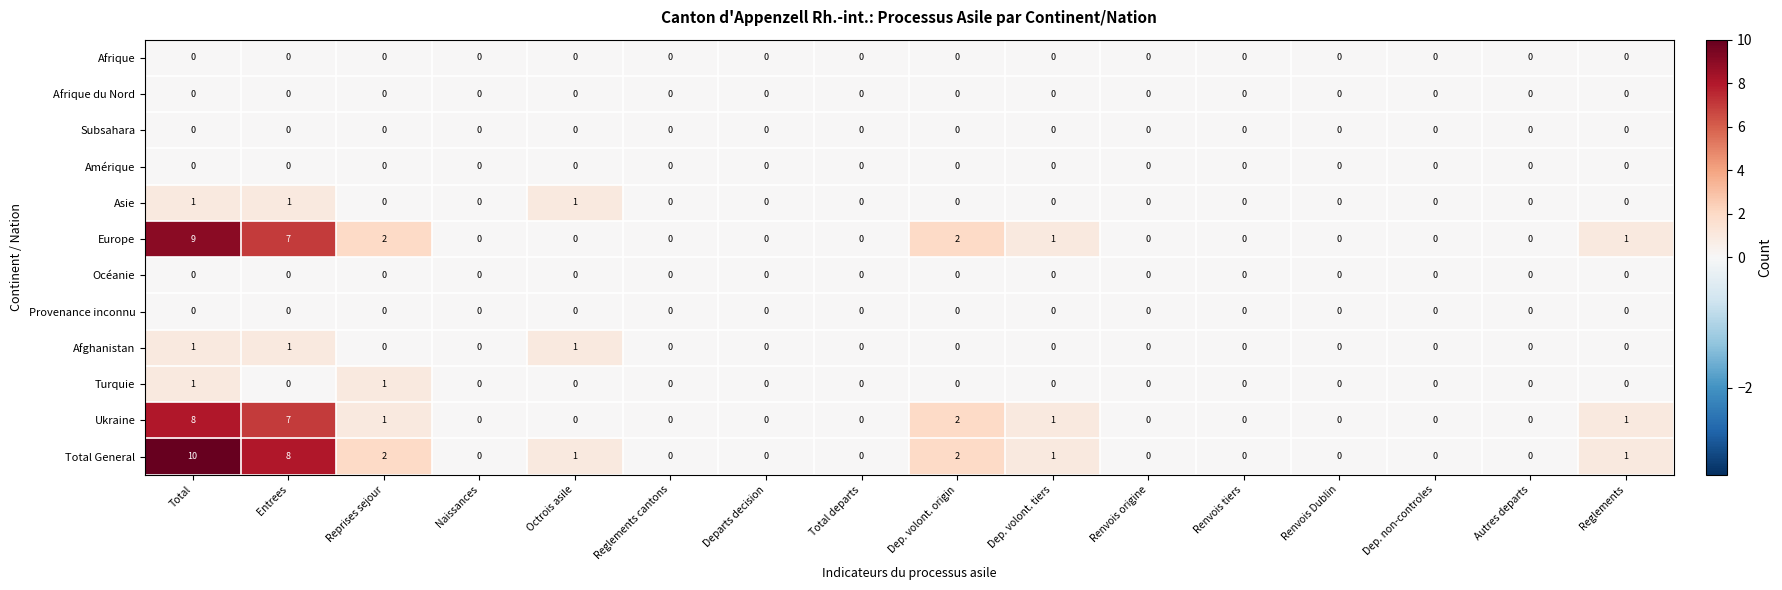

True or false: Europe has a value of 4 at Renvois Dublin.

False